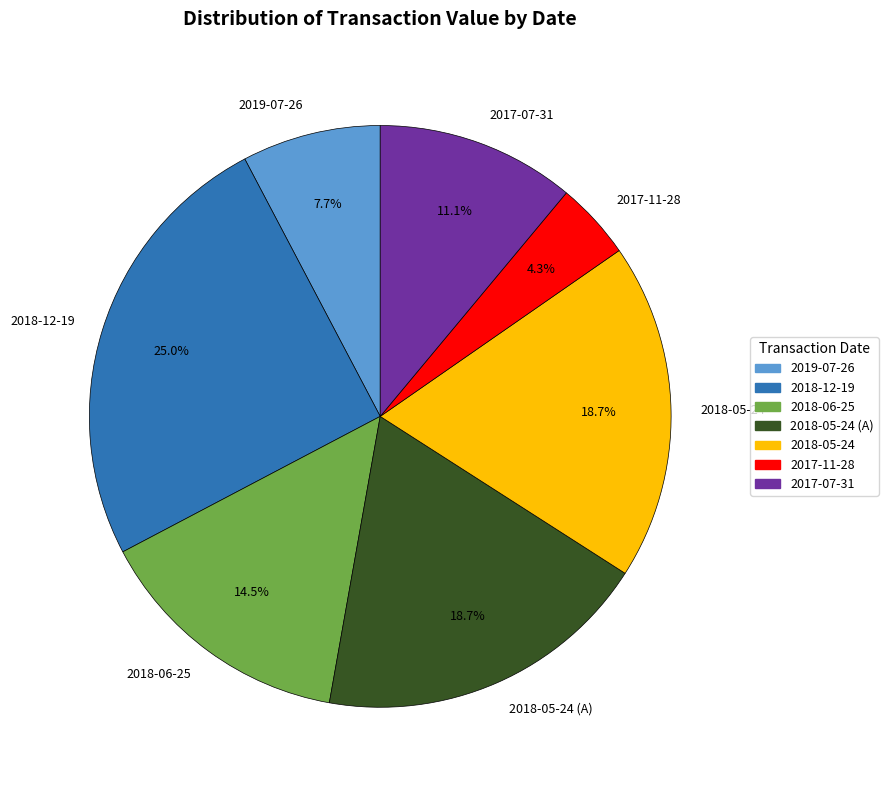

What is the largest slice in the pie chart?

2018-12-19